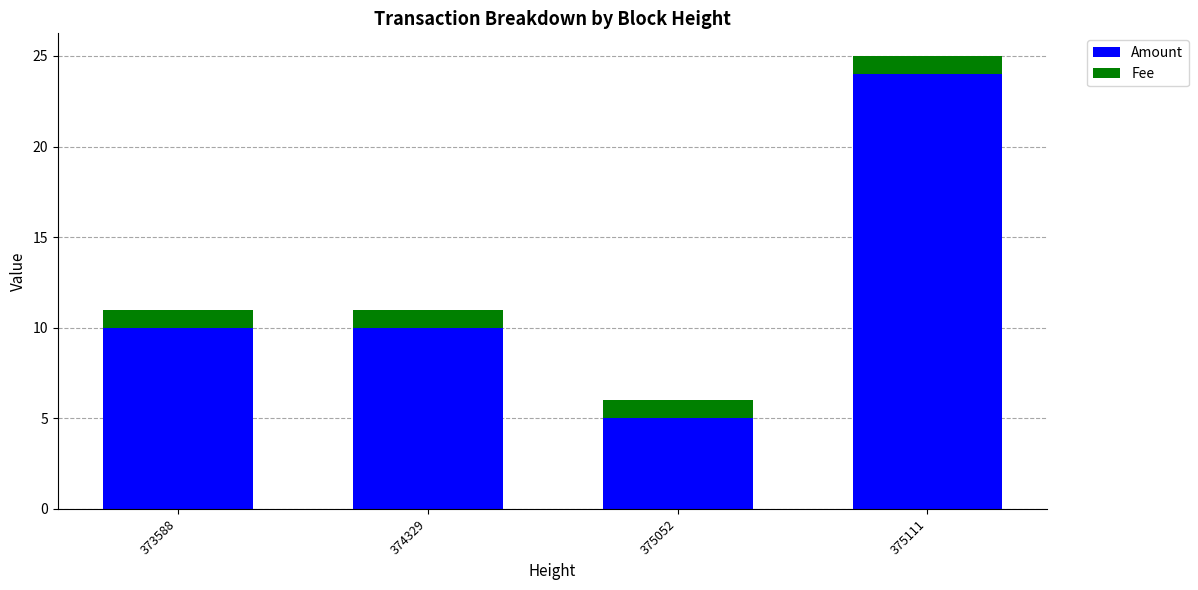

What is the difference between the maximum and minimum values in the Amount series?

19